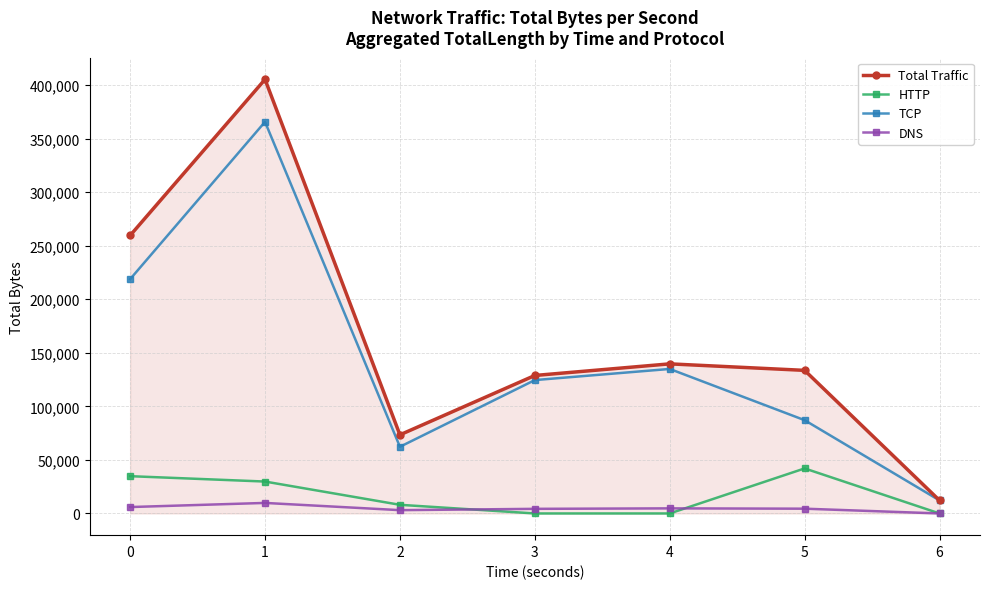

How many lines are shown in the chart?

4